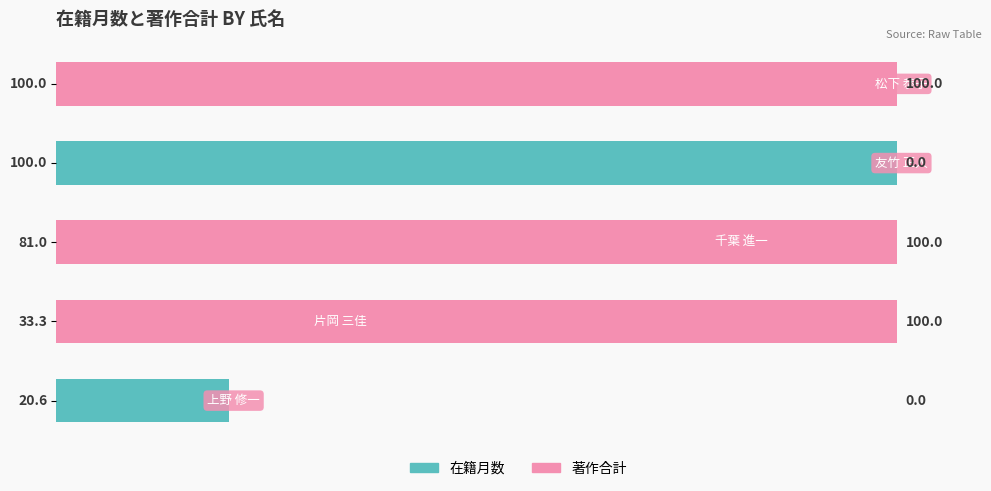

The 著作合計 series shows 139.9 at 1. True or false?

False